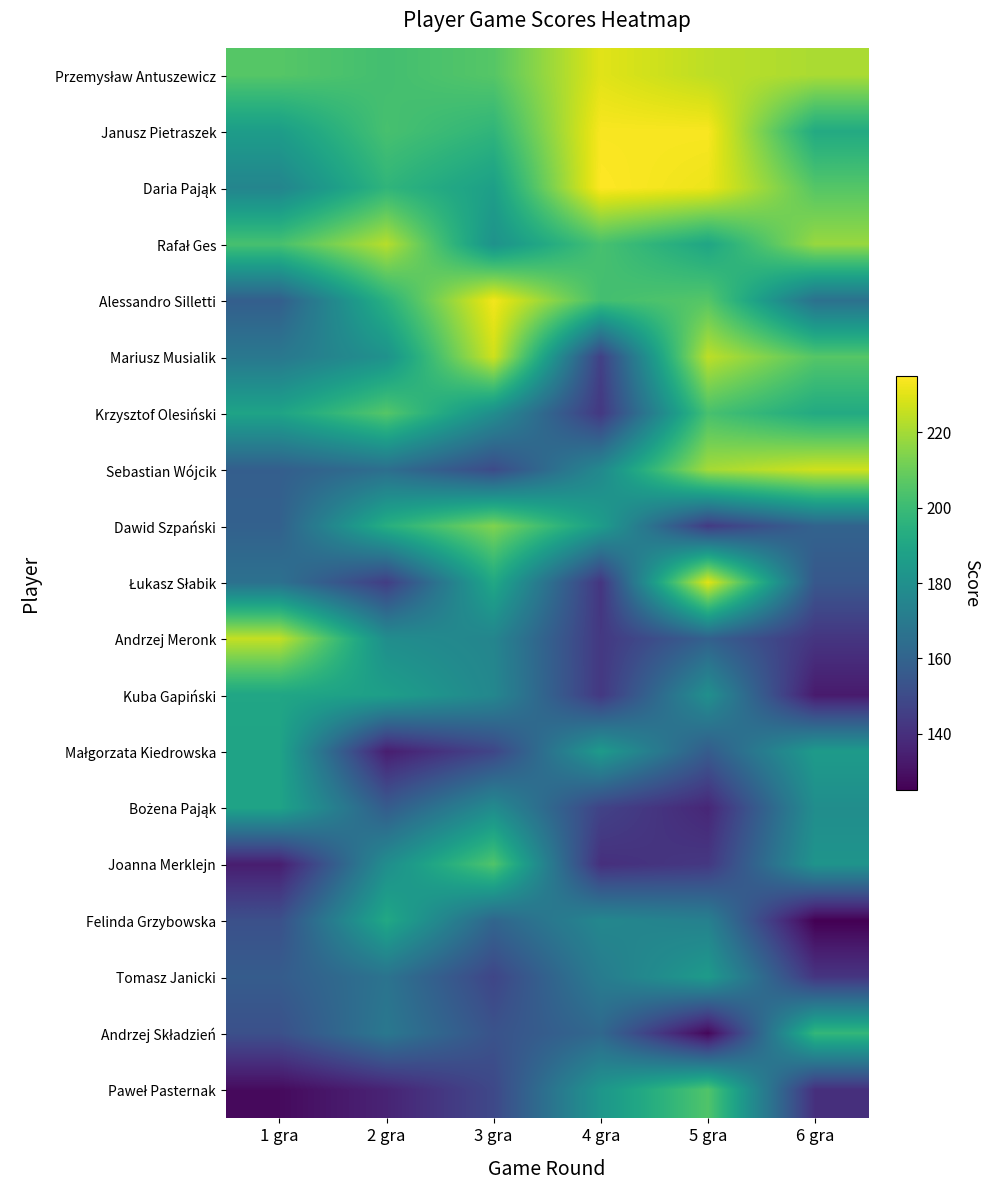

Rank the series at 4 gra from lowest to highest value.

Joanna Merklejn, Łukasz Słabik, Krzysztof Olesiński, Andrzej Meronk, Kuba Gapiński, Mariusz Musialik, Bożena Pająk, Andrzej Składzień, Tomasz Janicki, Felinda Grzybowska, Sebastian Wójcik, Paweł Pasternak, Małgorzata Kiedrowska, Dawid Szpański, Alessandro Silletti, Rafał Ges, Przemysław Antuszewicz, Janusz Pietraszek, Daria Pająk